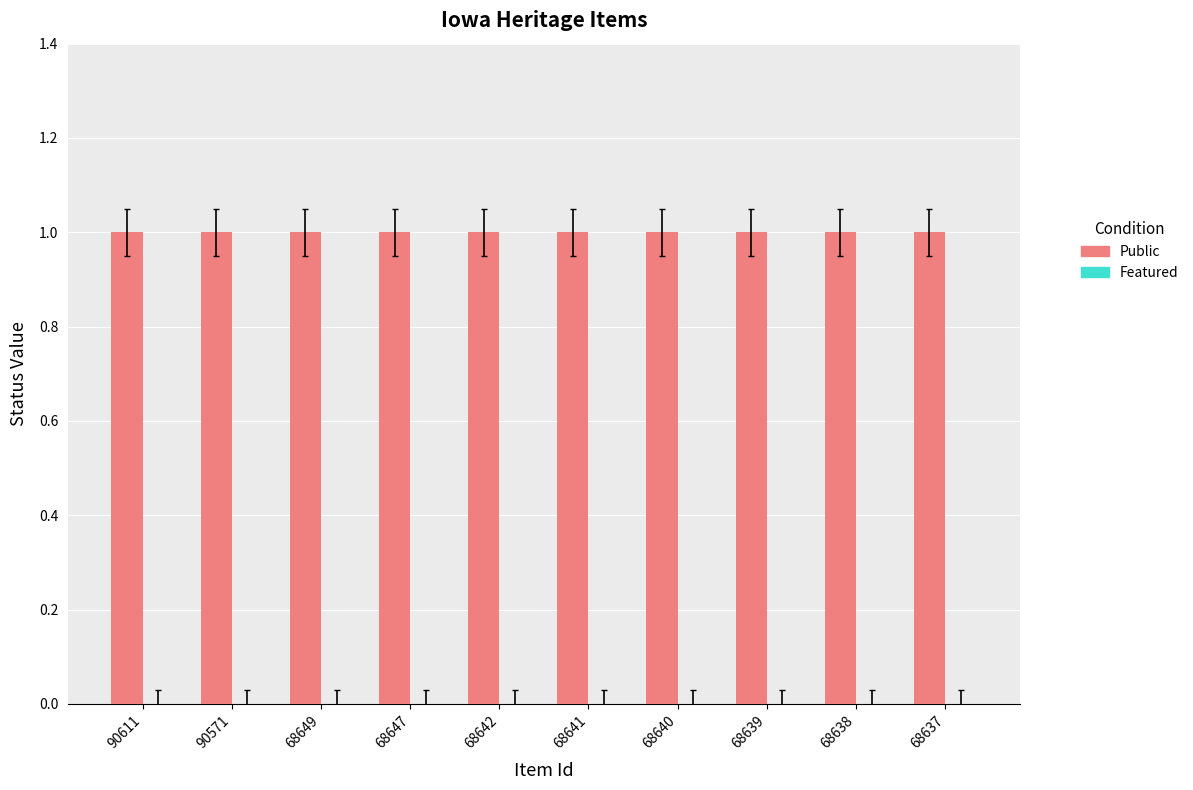

At which category is the sum across all series the highest?

90611